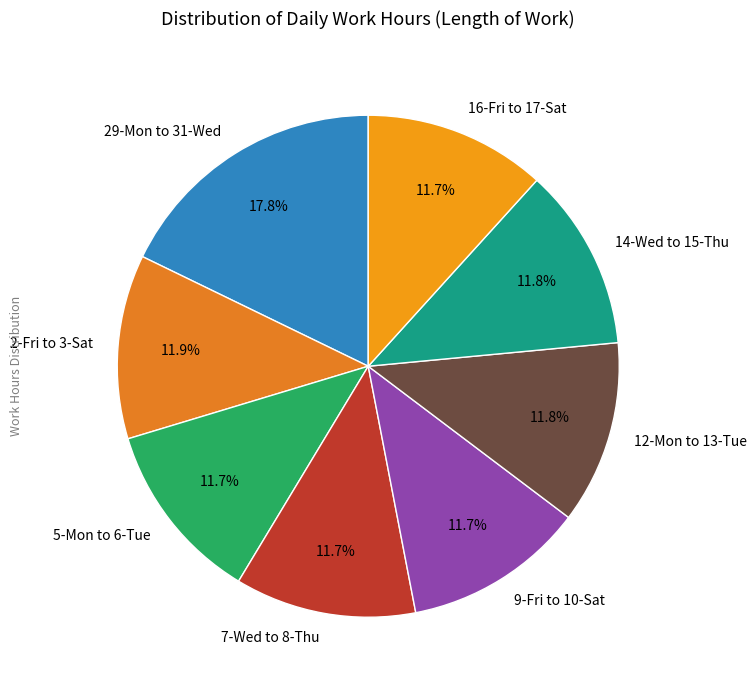

Is there a majority slice in this chart?

No